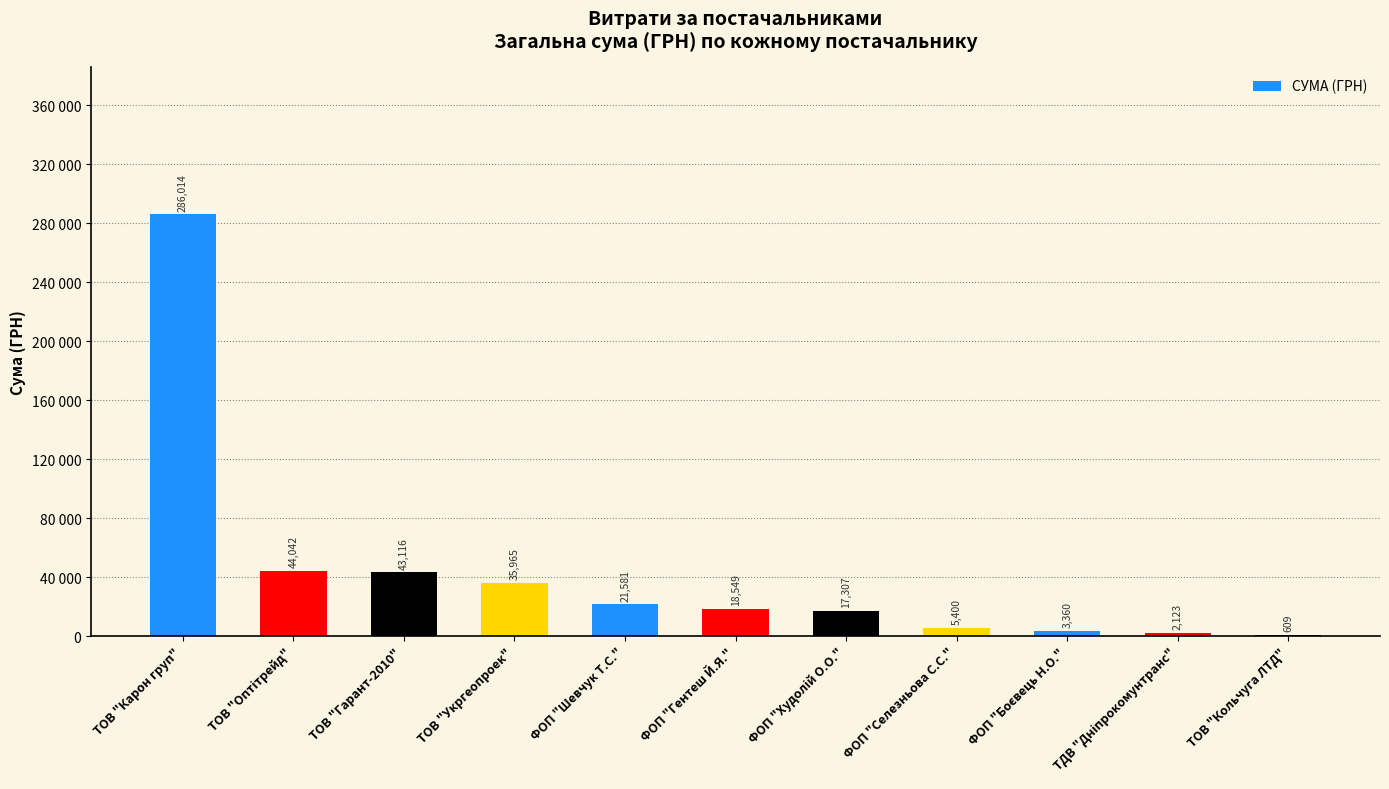

What is the greatest value displayed?

286013.9